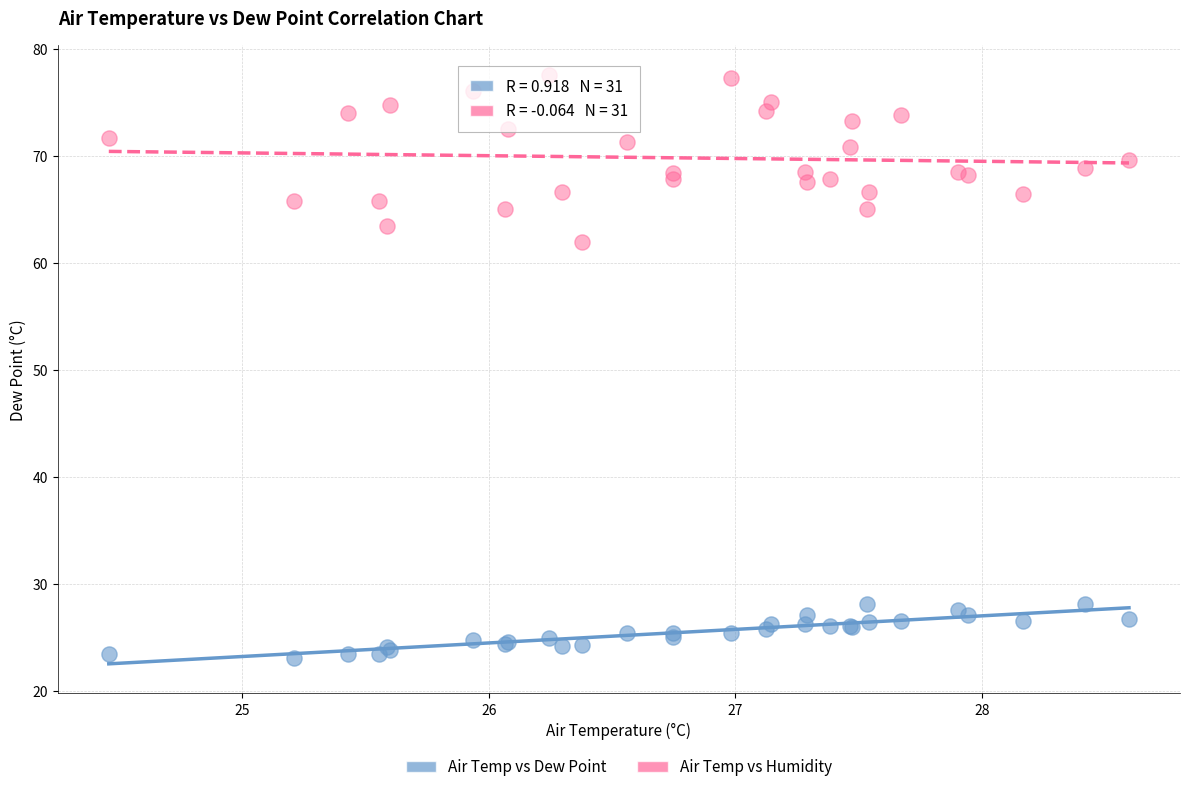

Which series contains the lowest Y value?

Air Temp vs Dew Point